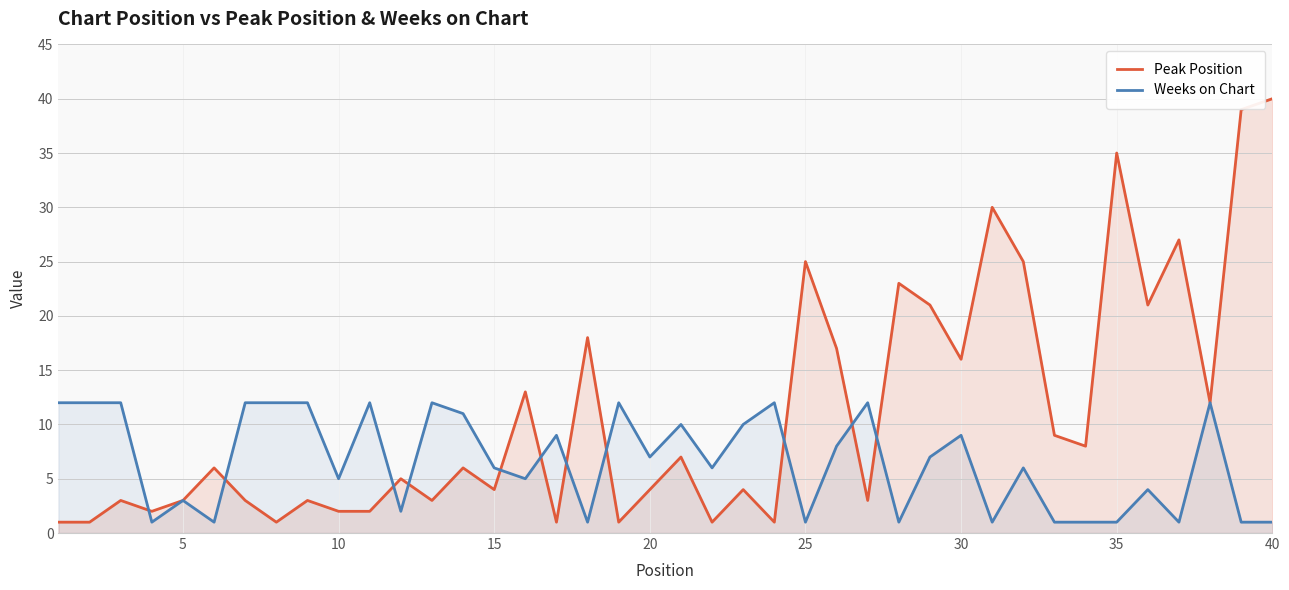

What is the average value of the Weeks on Chart series?

7